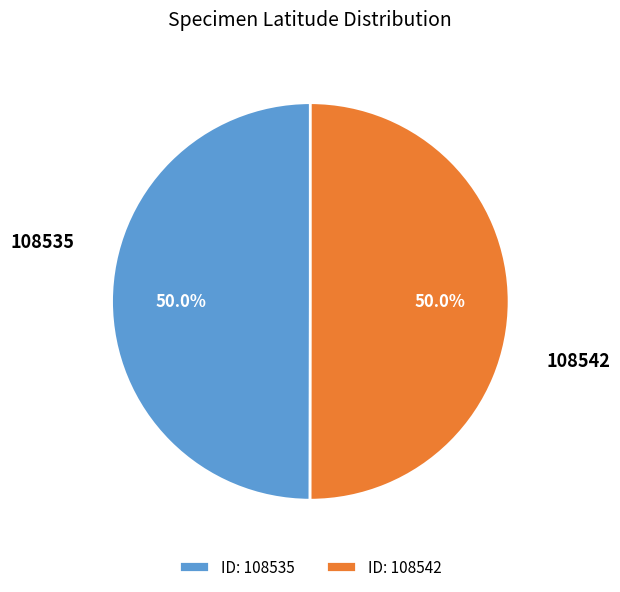

Approximately how many times larger is the value at ID: 108542 compared to ID: 108535?

1.0